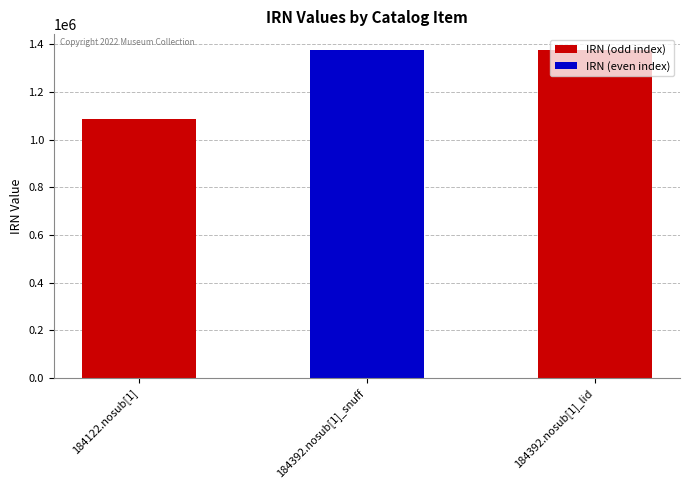

What is the value of the 2nd bar from the left?

1374453